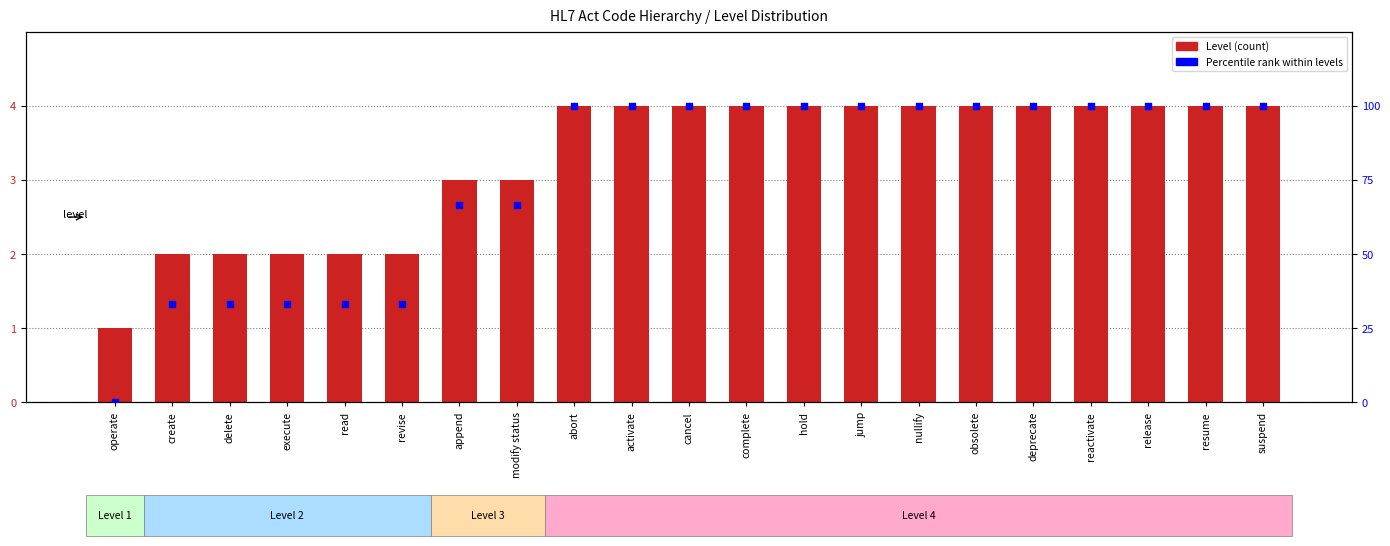

What are all the series names shown in the legend?

Level, Percentile rank within levels